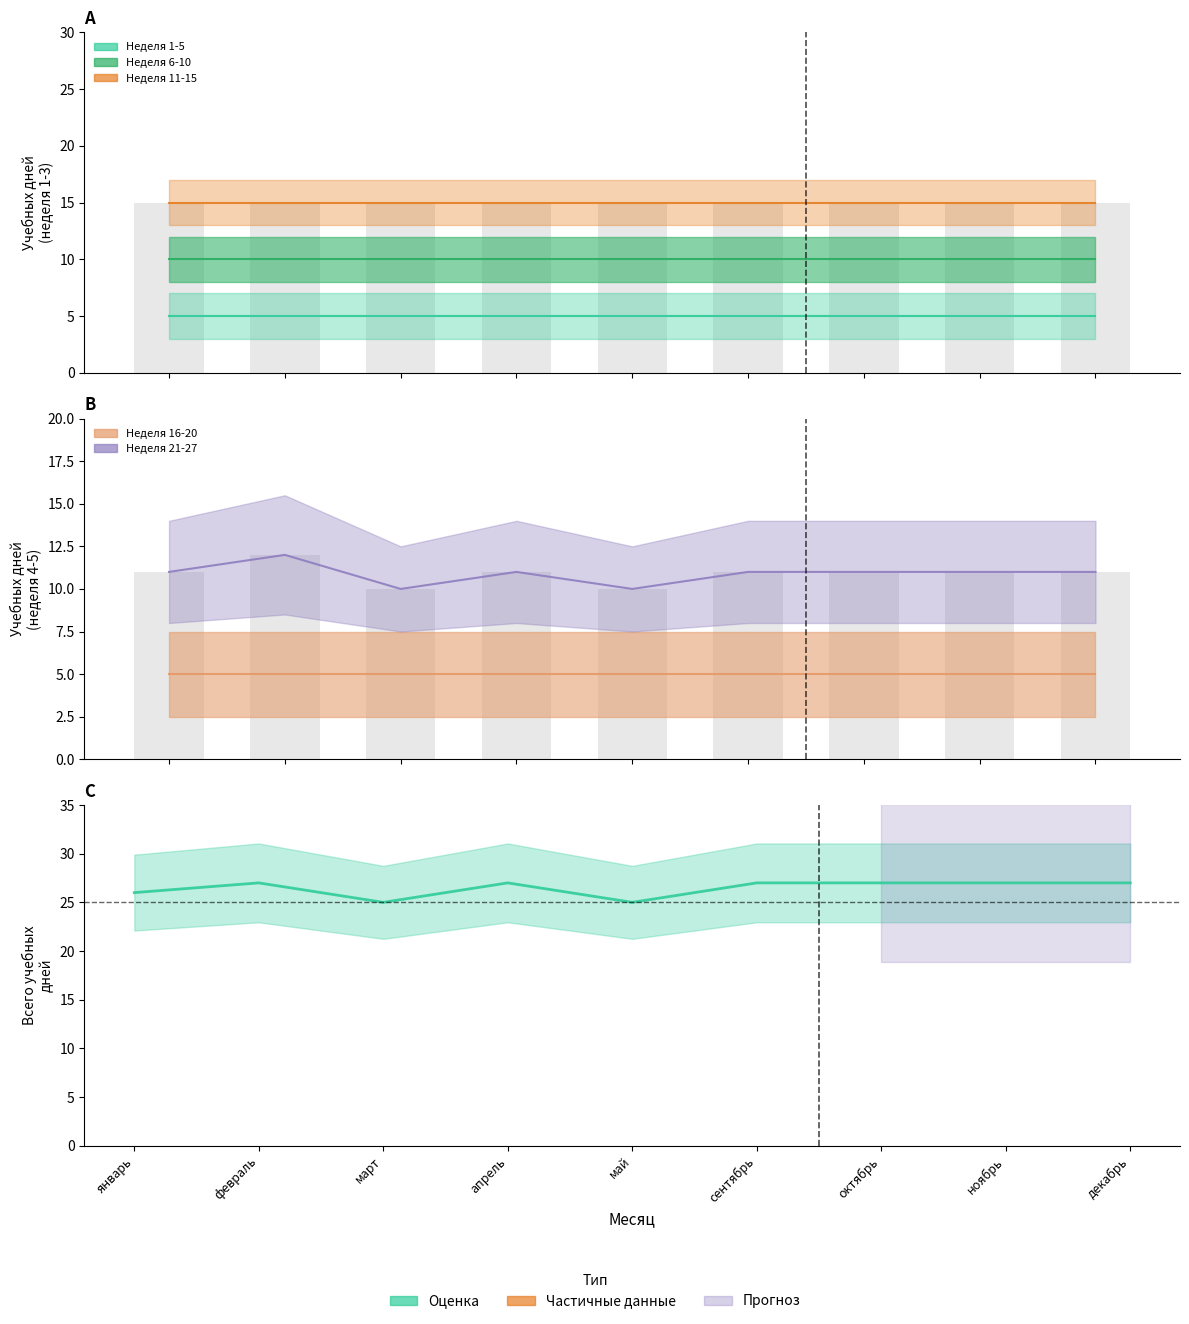

What is the highest value of the Неделя 1-5 (дни 1-5) (mid) series?

5